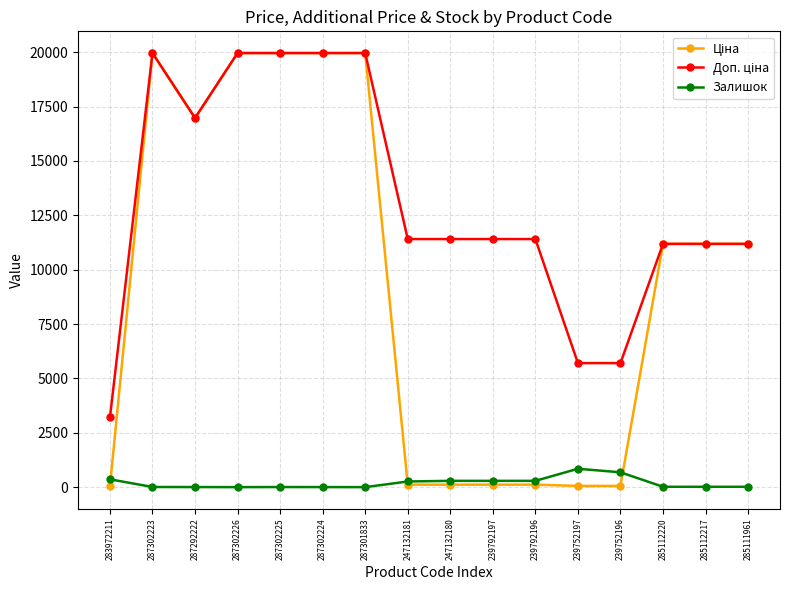

How many lines are shown in the chart?

3